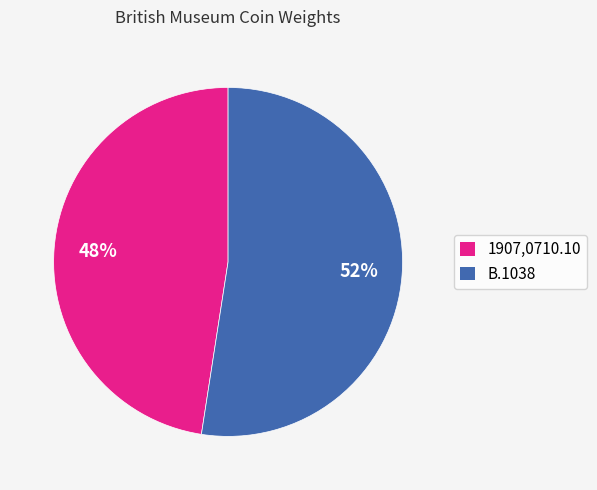

How many slices are in this pie chart?

2